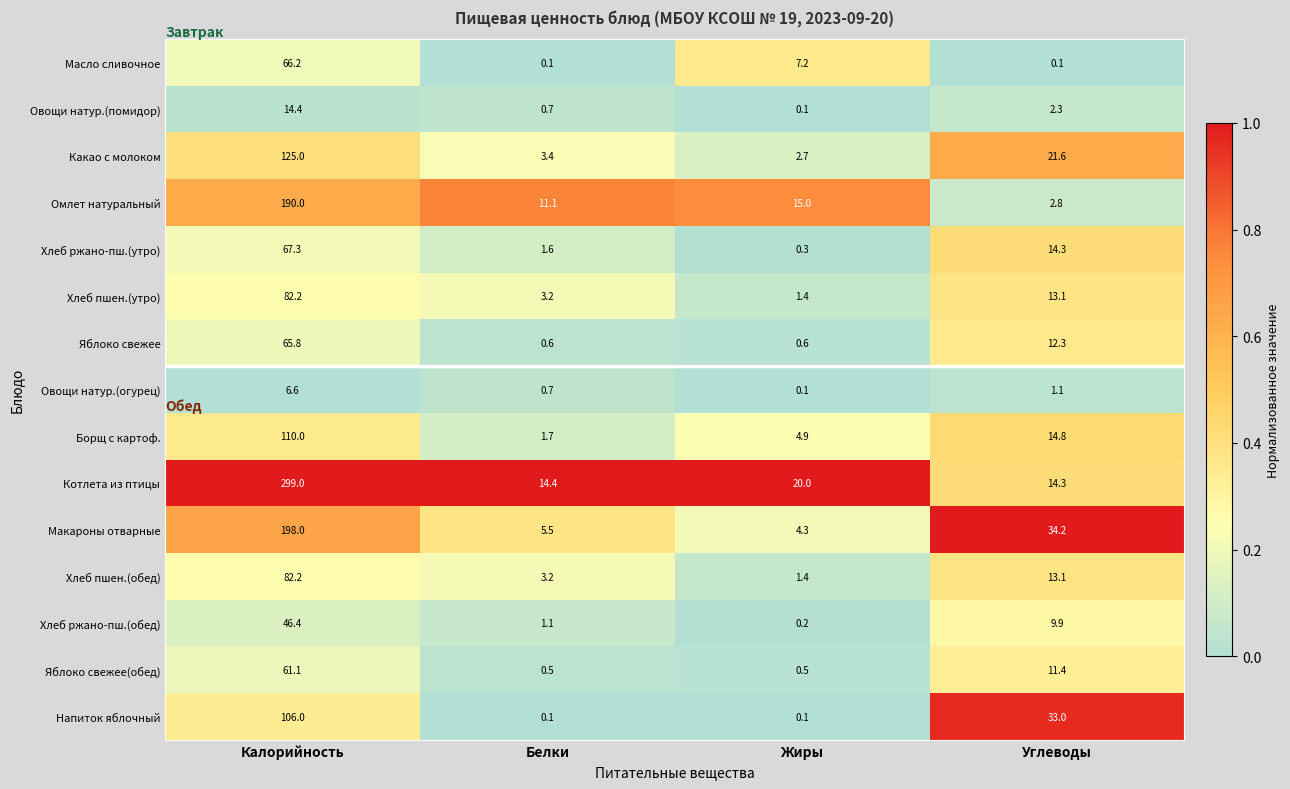

True or false: Яблоко свежее has a value of 0.6 at Жиры.

True